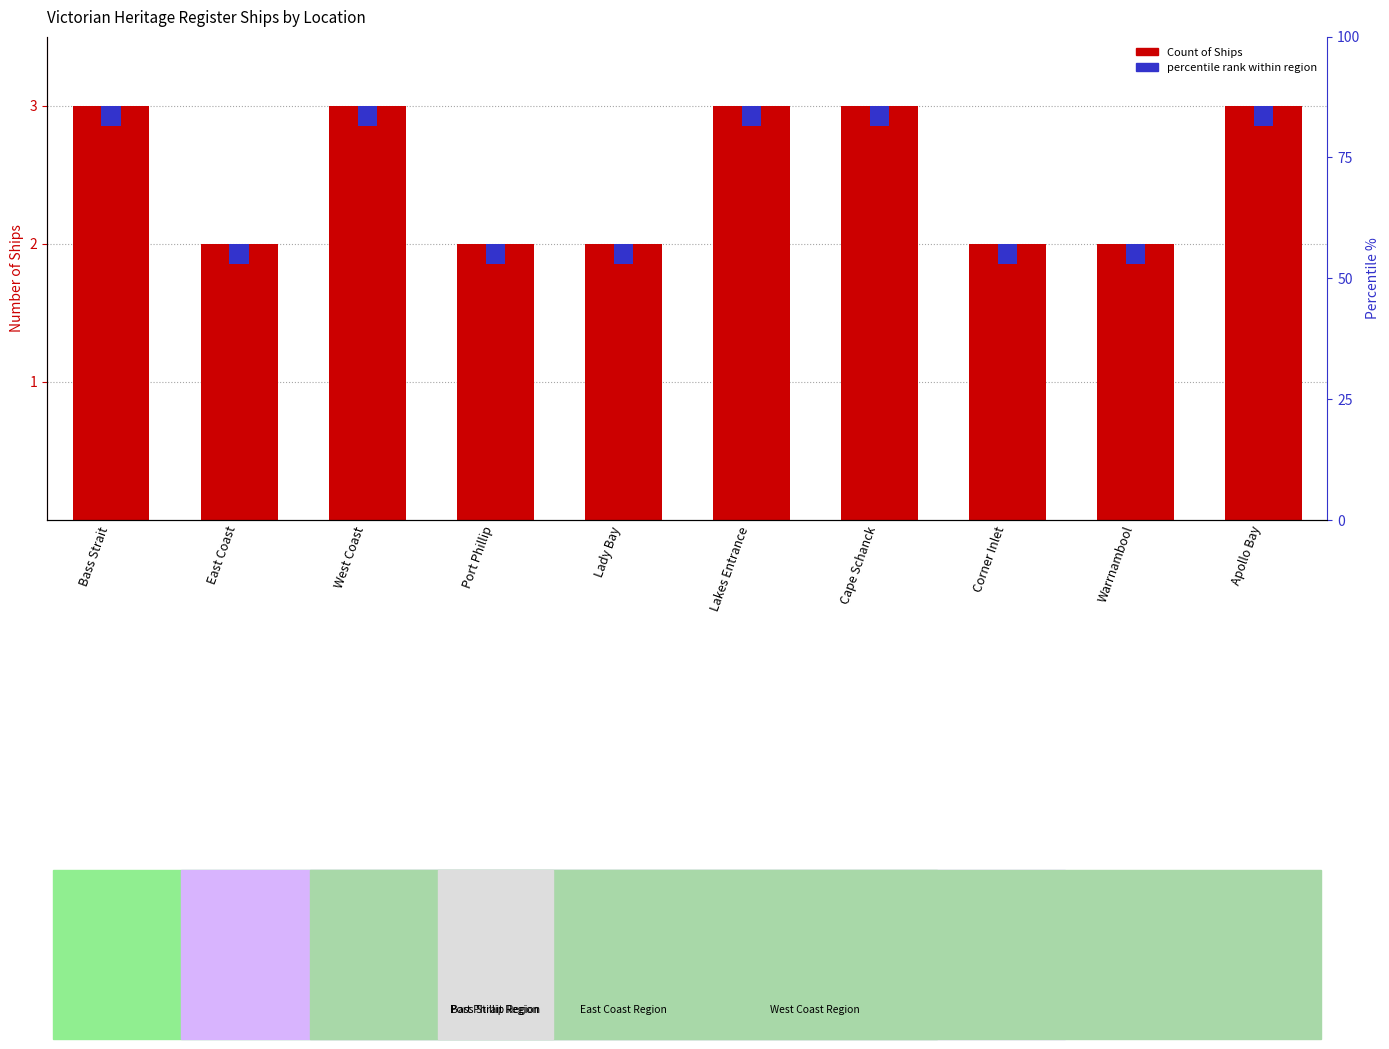

The chart shows a value of 3 at Apollo Bay. True or false?

True